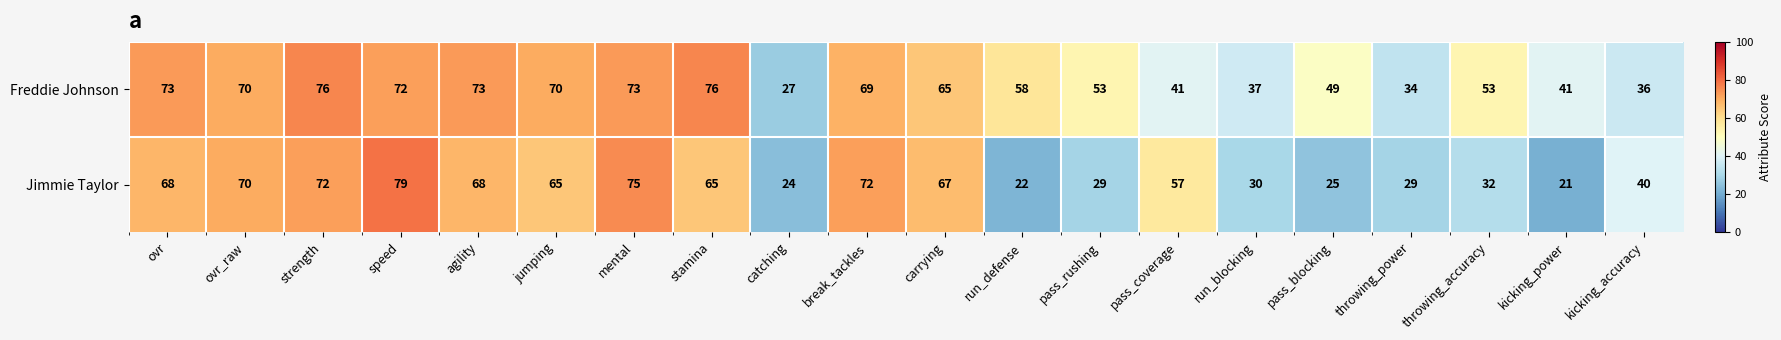

True or false: Freddie Johnson has a value of 96 at ovr.

False